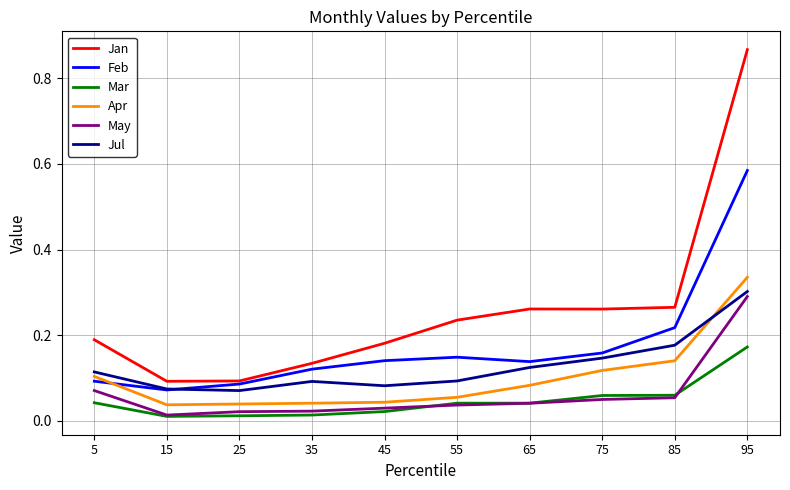

At which label does May reach its peak?

95